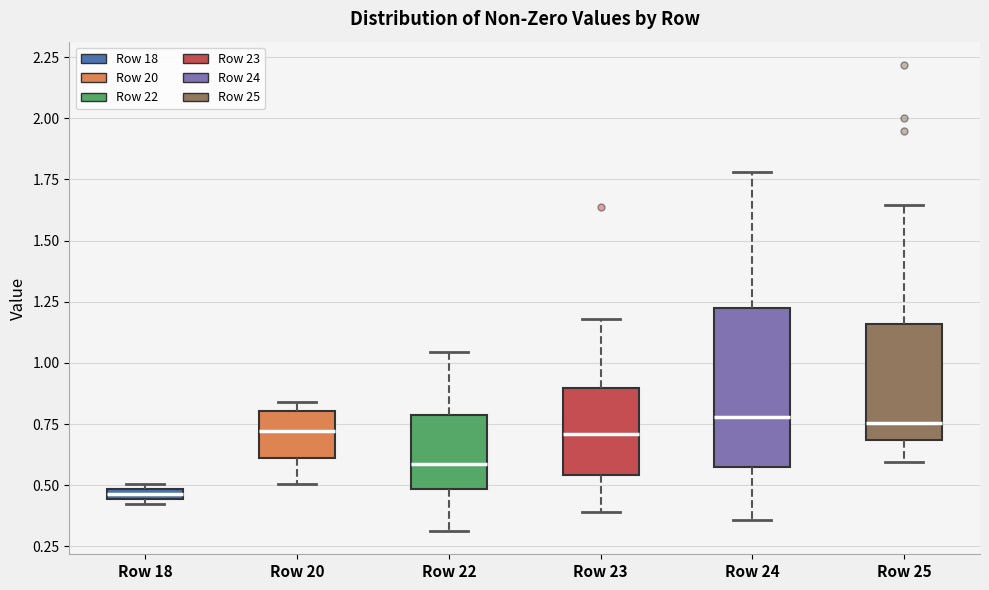

Where is the upper edge of the box for Row 23 on the y-axis? The values are not printed on the chart, so give them approximately, as read against the axis.

0.90